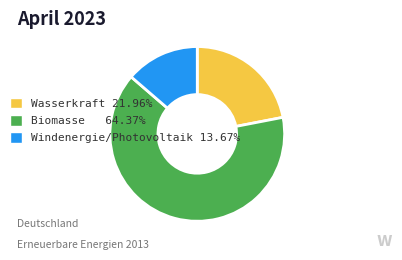

Is the sum of Biomasse 64.37% and Wasserkraft 21.96% greater than half?

Yes